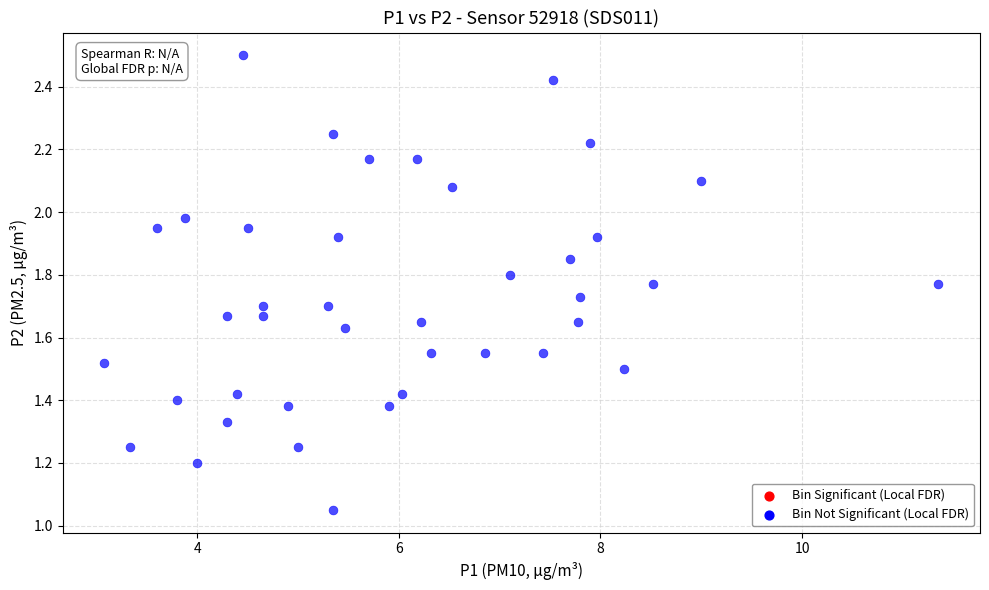

What is the range of X values (max minus min)?

8.3